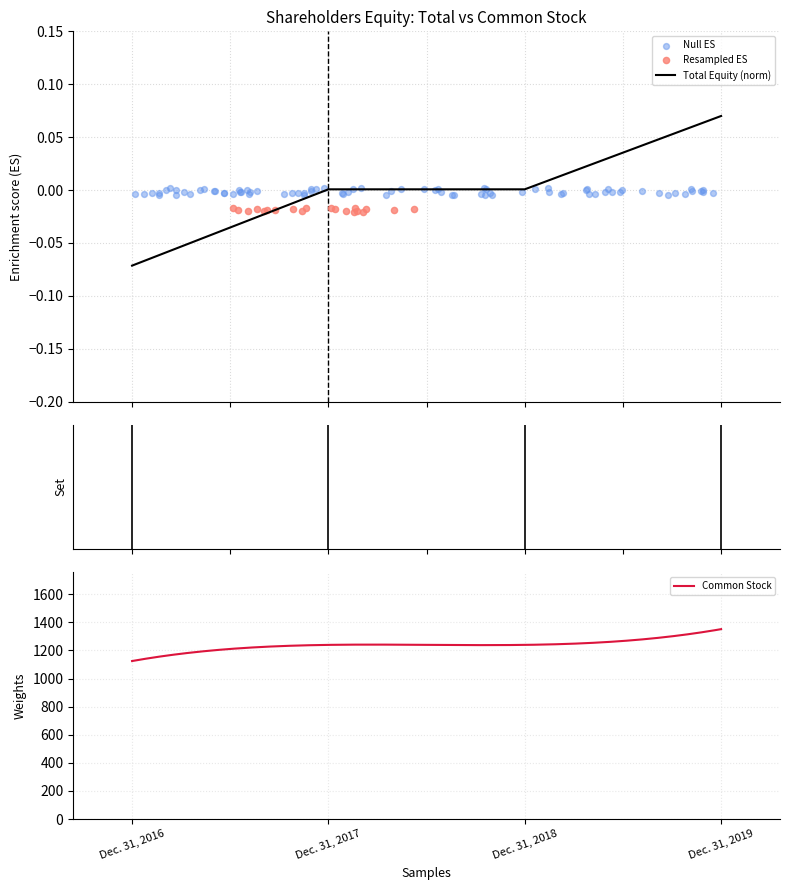

Which has a higher value, Dec. 31, 2019 or Dec. 31, 2016?

Dec. 31, 2019